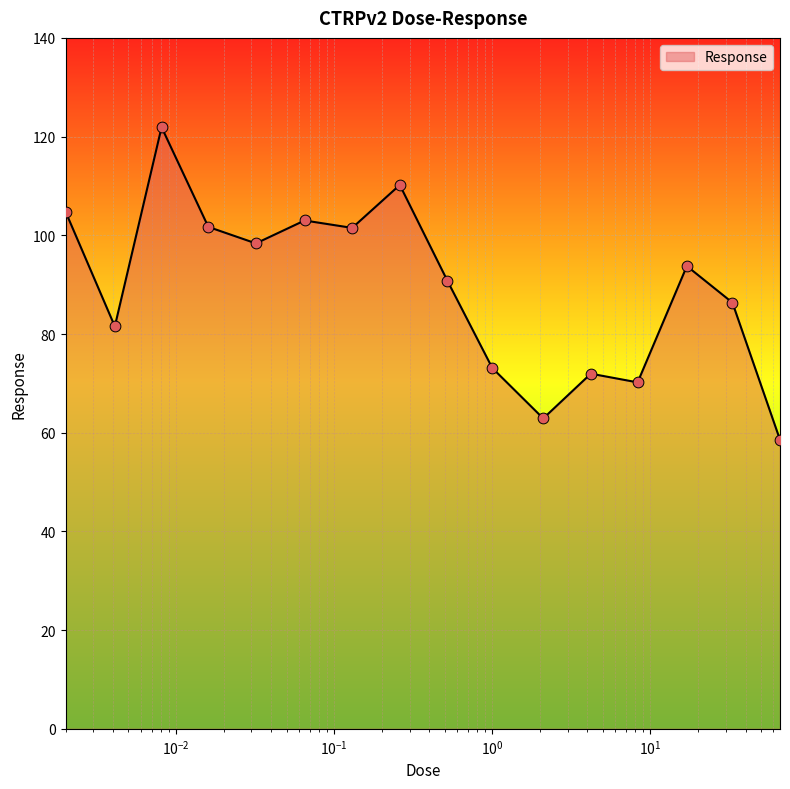

What is the difference between the maximum and minimum values?

63.3